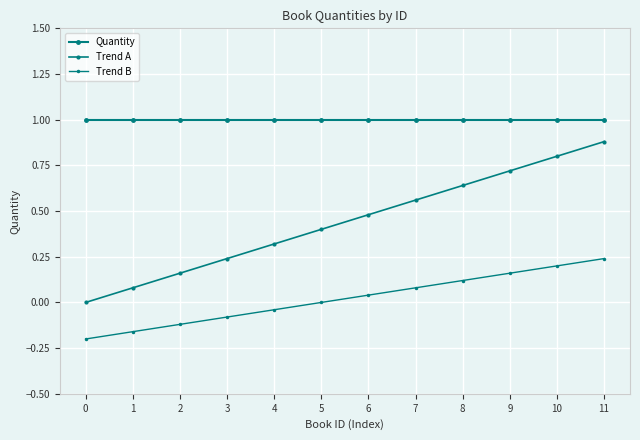

Does the chart have visible grid lines?

Yes